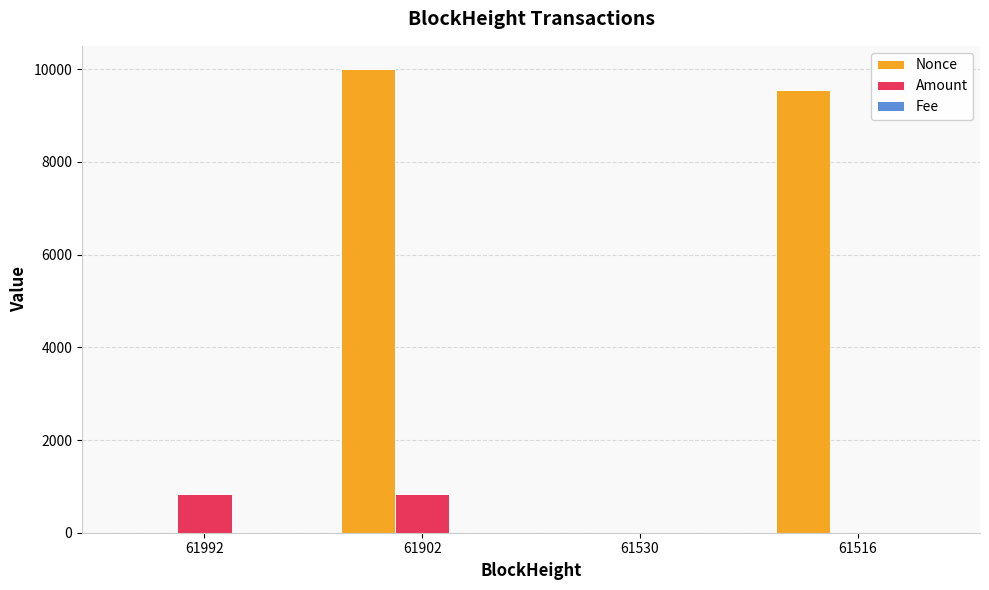

The Amount series shows 1182.6 at 61992. True or false?

False